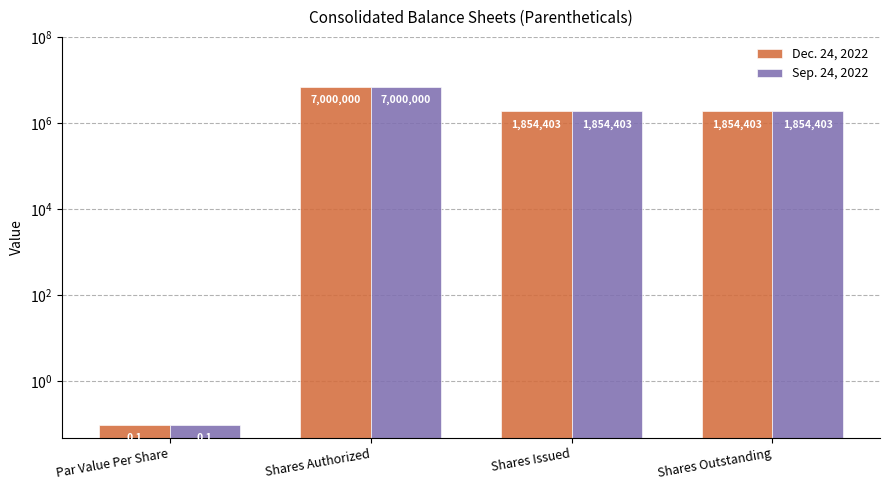

Reading left to right, what are all the values shown in this chart?

Dec. 24, 2022: 0.1	7000000.0	1854403.0	1854403.0
Sep. 24, 2022: 0.1	7000000.0	1854403.0	1854403.0